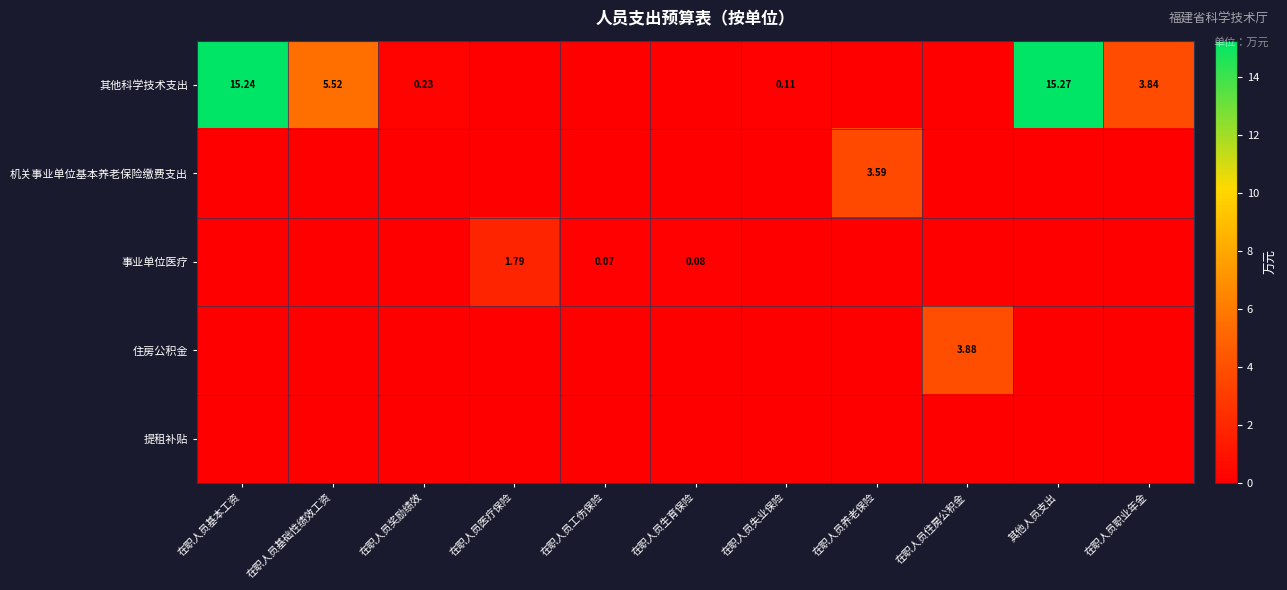

How many data points in 其他科学技术支出 are above 0?

6